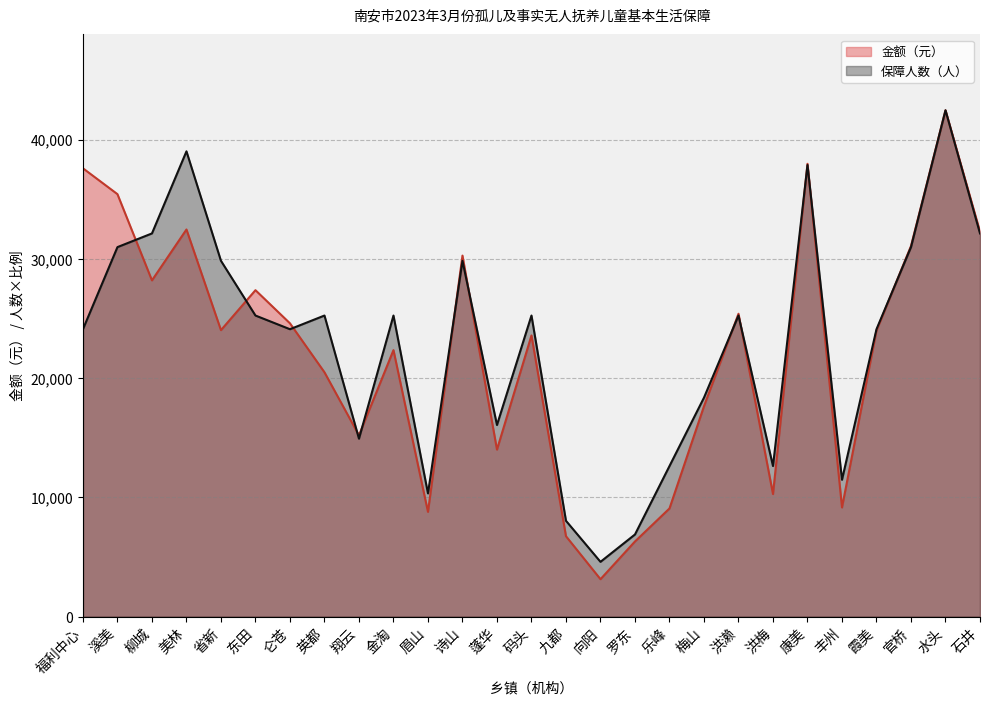

True or false: 保障人数（人） has a value of 12526.0 at 霞美.

False